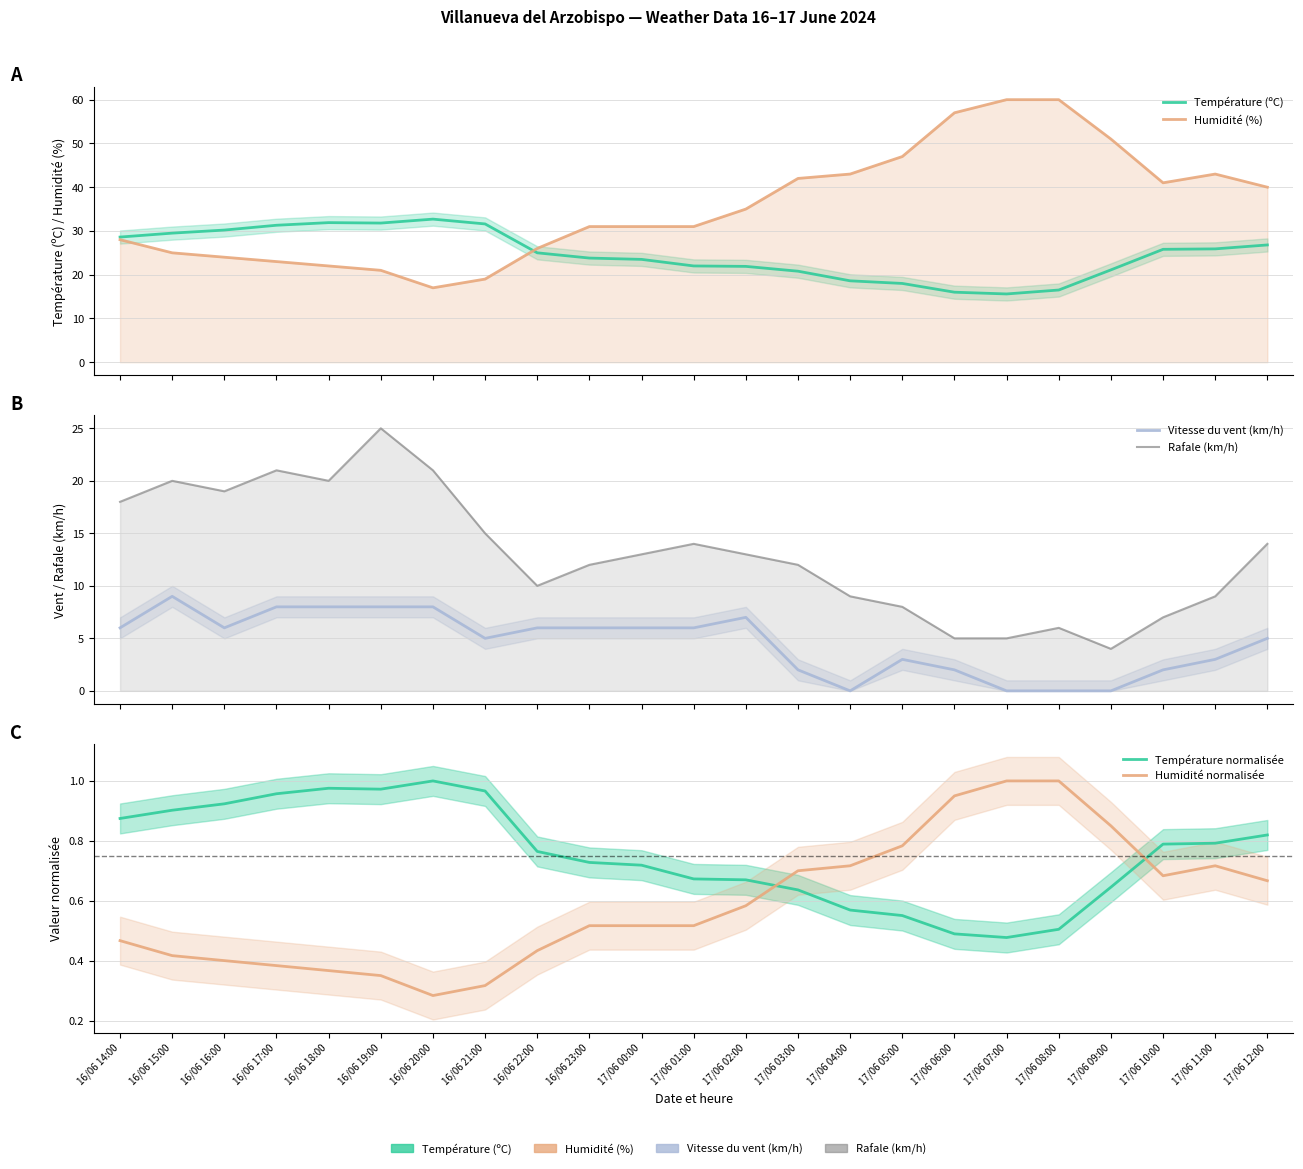

Where do Température (ºC) and Humidité (%) first cross each other?

16/06 21:00 and 16/06 22:00